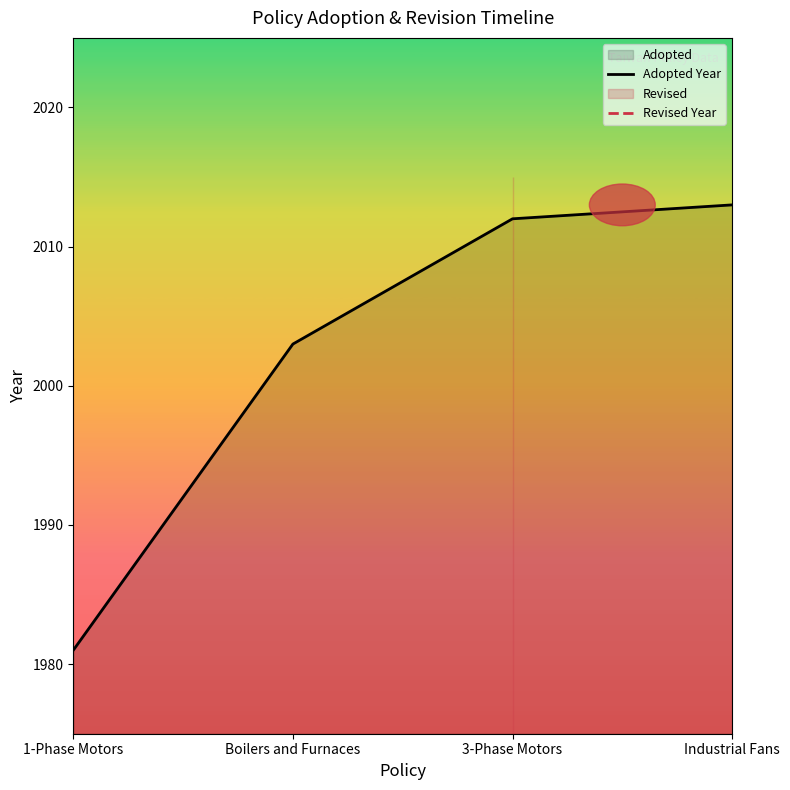

What is the greatest value displayed?

2015.0